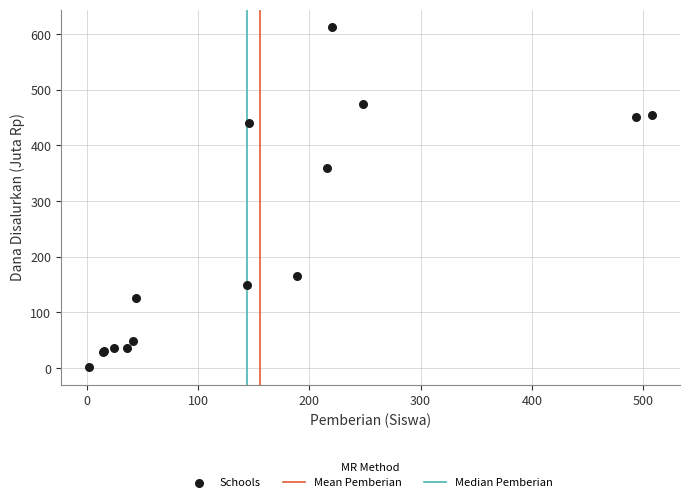

What Y value in the scatter plot is closest to 307?

360.0